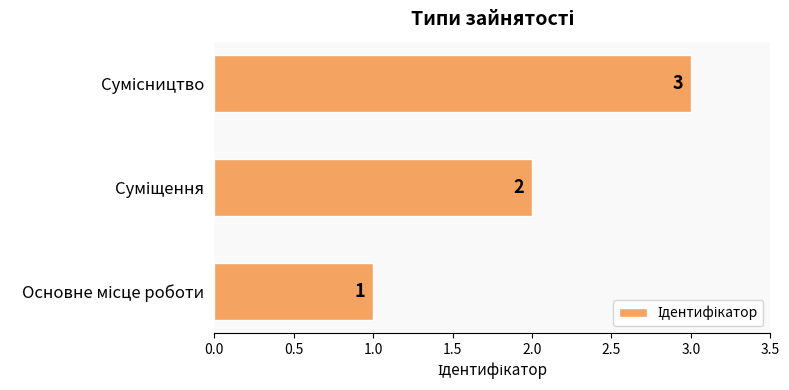

What is the maximum value shown in the chart?

3